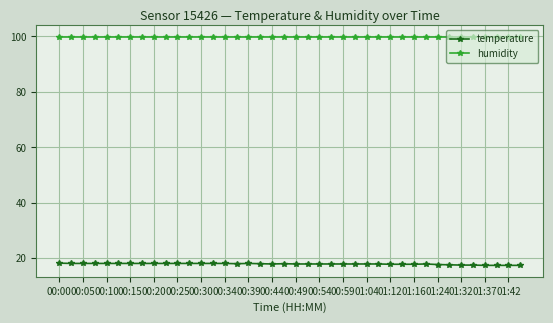

What is the highest value of the humidity series?

99.9